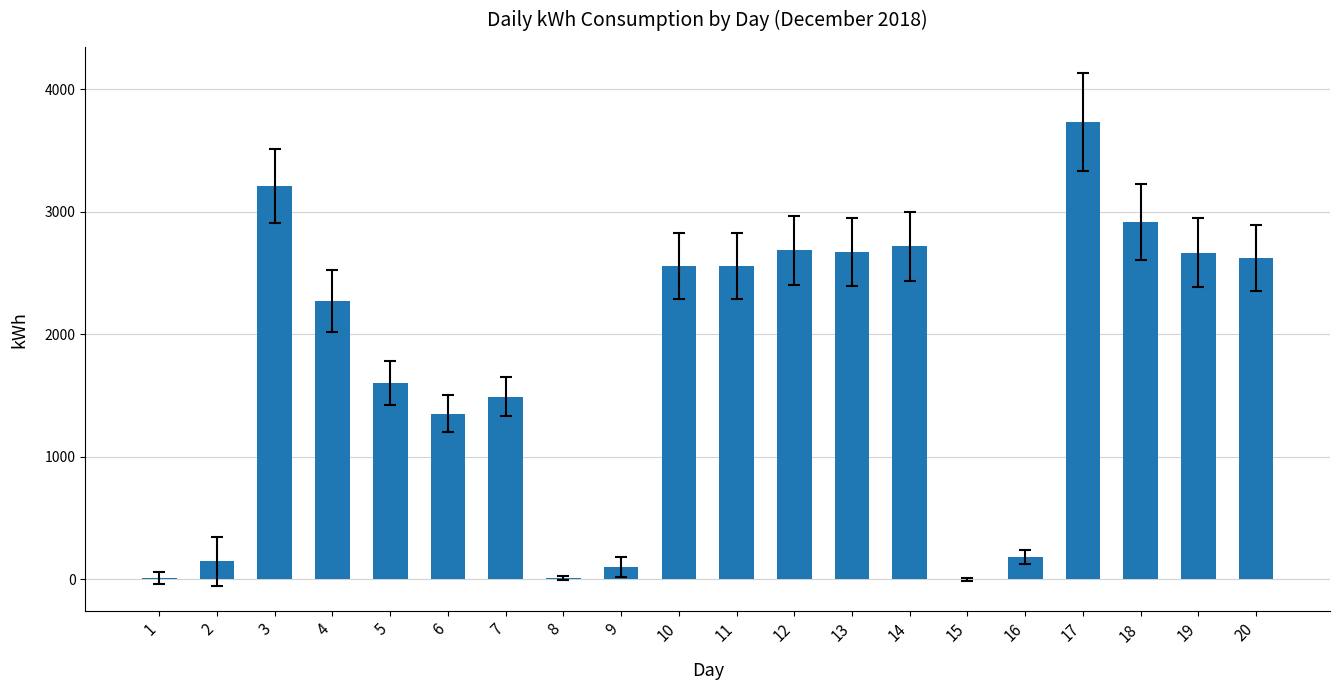

The value at 13 is 656.2. True or false?

False